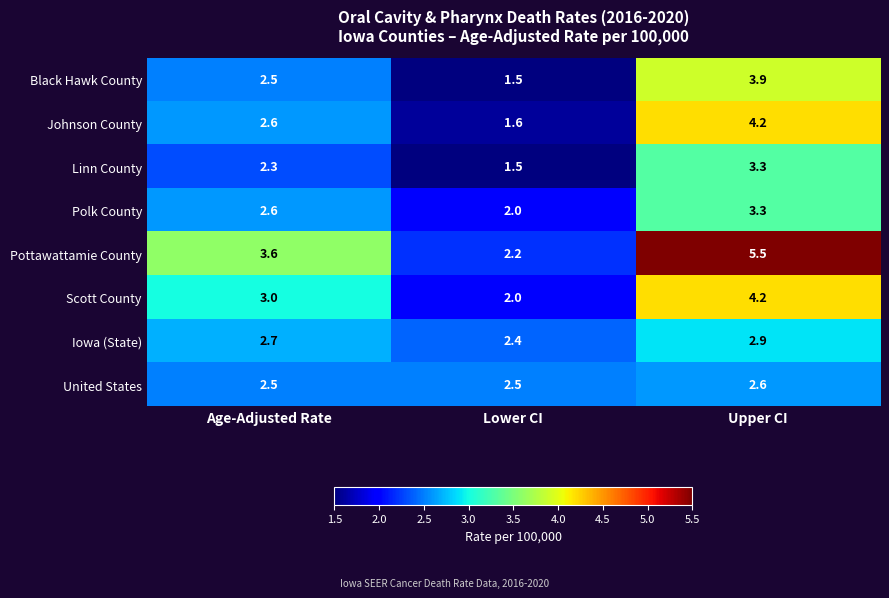

What is the highest value of the Black Hawk County series?

3.9